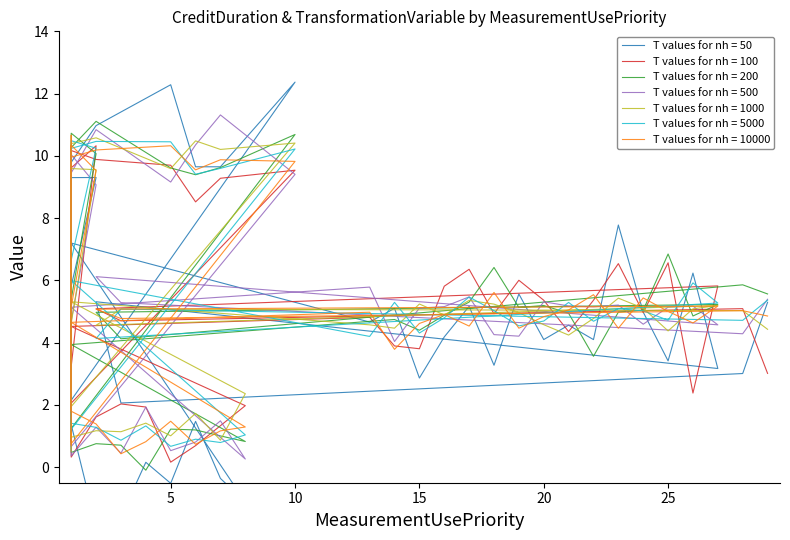

What is the difference between the values at 8 and 1?

0.5